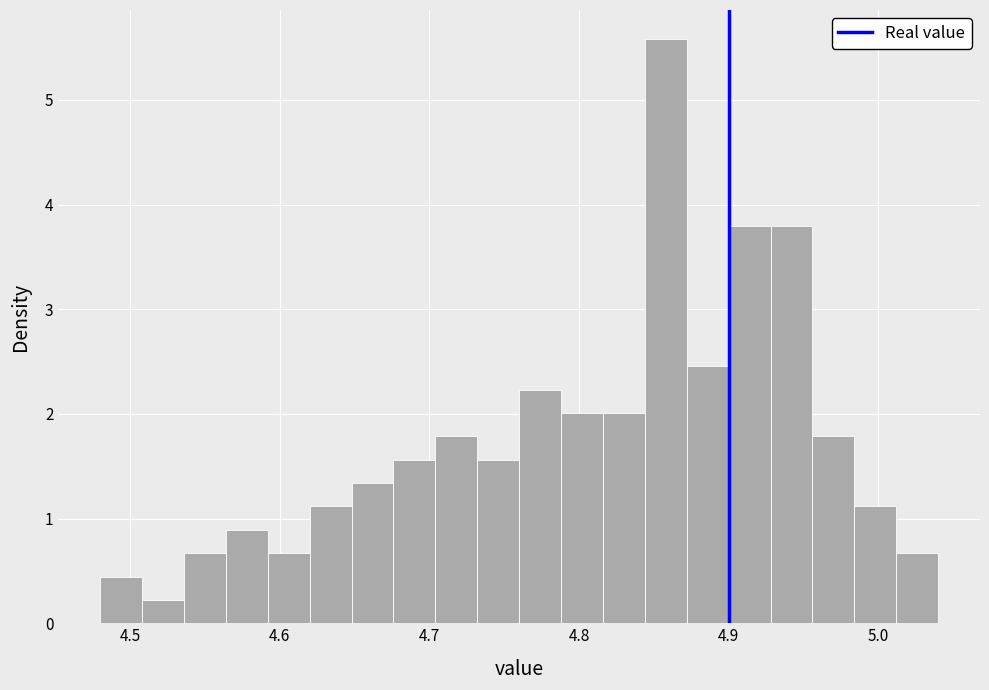

Read against the x-axis, roughly where is the centre of the tallest bar?

4.86